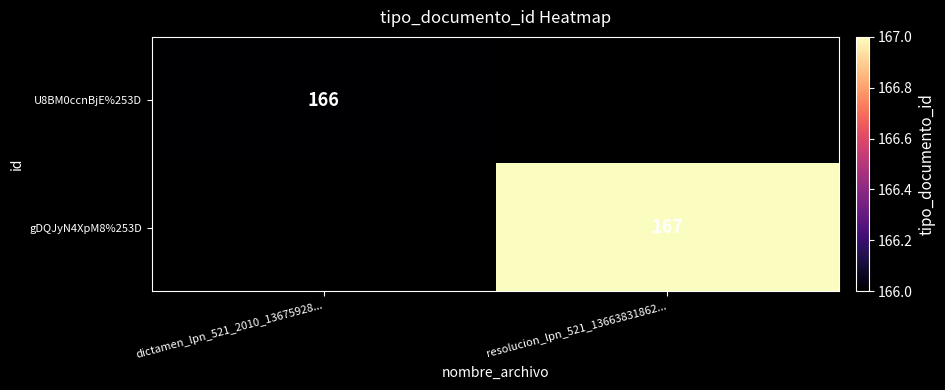

Is it true that U8BM0ccnBjE%253D equals 166 at dictamen_lpn_521_2010_13675928...?

True